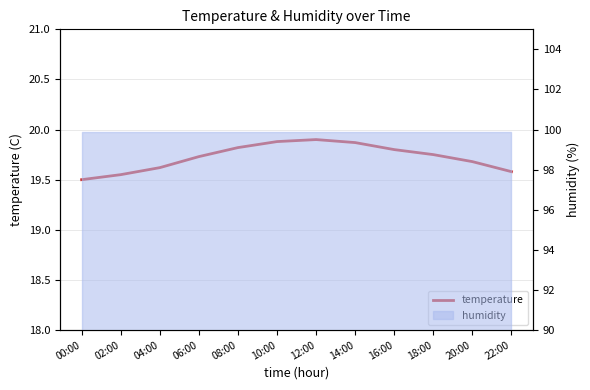

Where is the data nearest to the value 19?

00:00